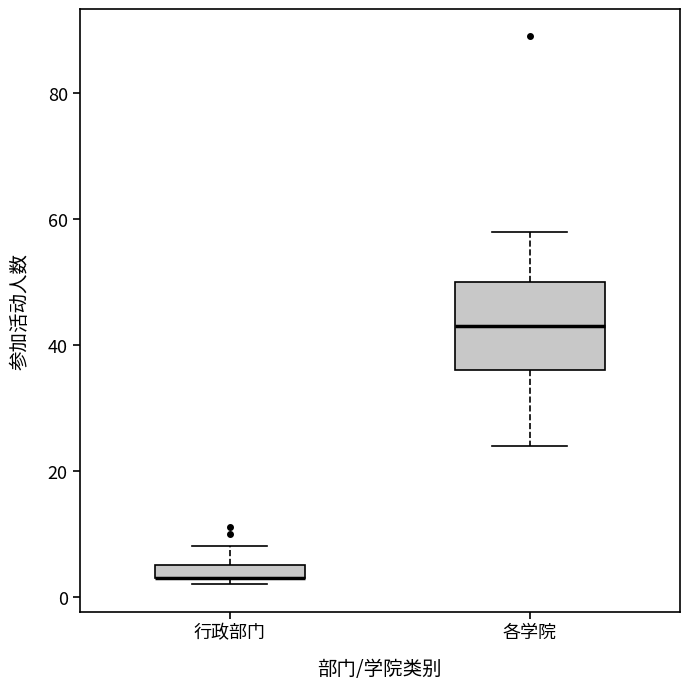

Comparing the boxes themselves (not the whiskers), which one is the tallest?

各学院